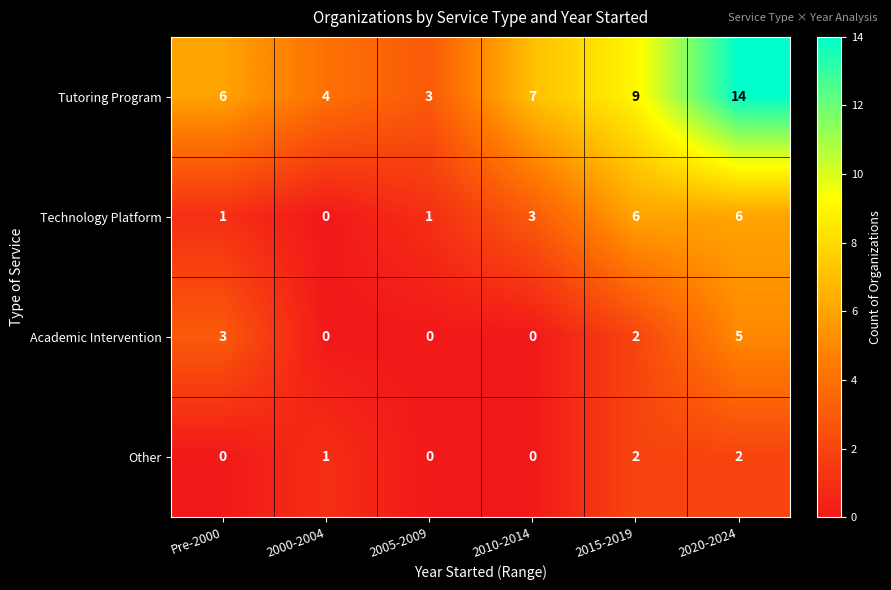

Reading right to left, extract all data points from this chart.

Tutoring Program: 14	9	7	3	4	6
Technology Platform: 6	6	3	1	0	1
Academic Intervention: 5	2	0	0	0	3
Other: 2	2	0	0	1	0